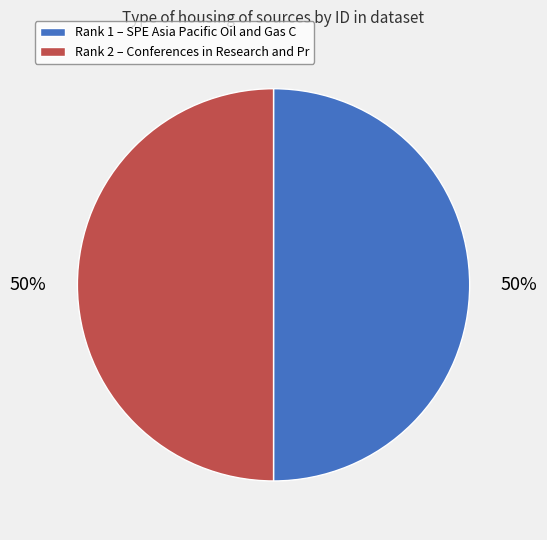

To the nearest percent, what is the average slice percentage?

50%